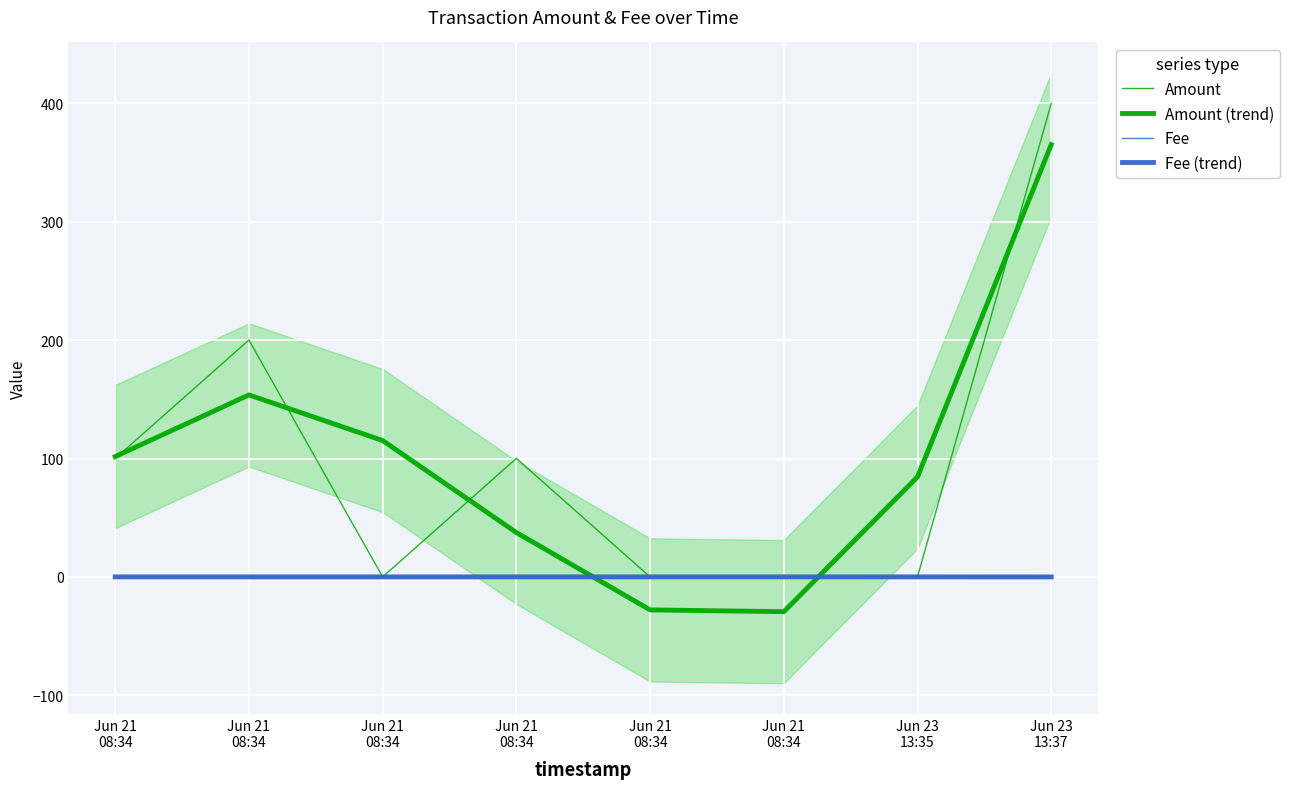

Which category has the lowest value across all series?

Jun 21
08:34